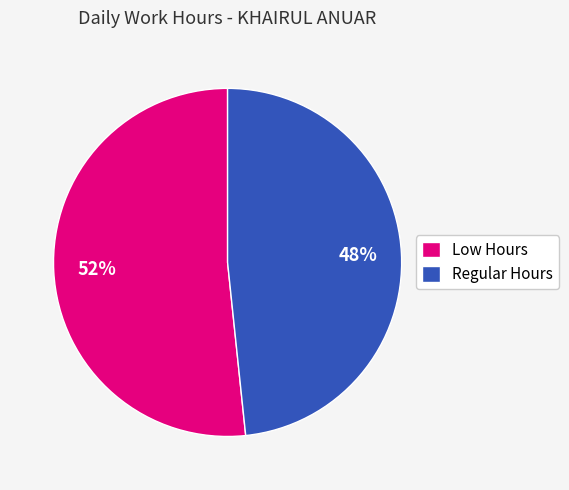

To the nearest percent, what portion does Low Hours represent?

52%